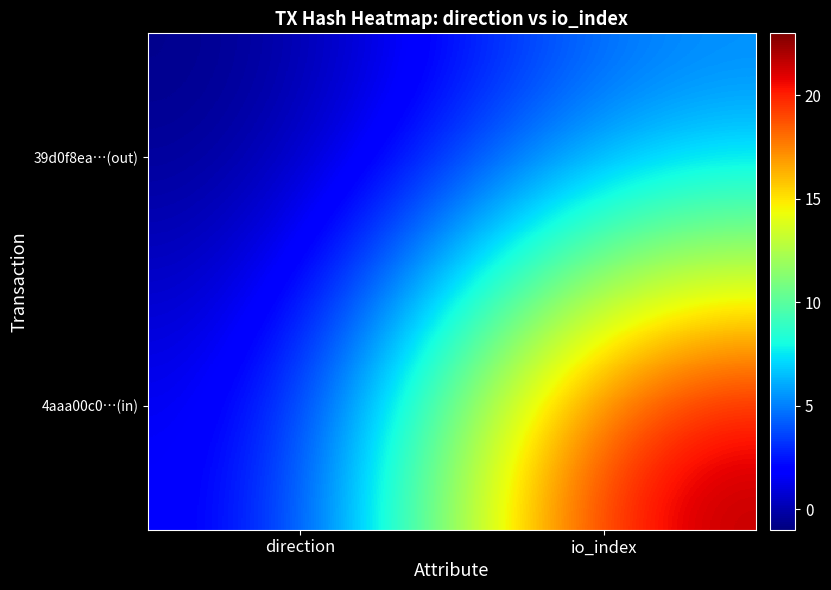

Reading left to right, extract all data points from this chart.

39d0f8ea…(out): direction=-1	io_index=5
4aaa00c0…(in): direction=1	io_index=23